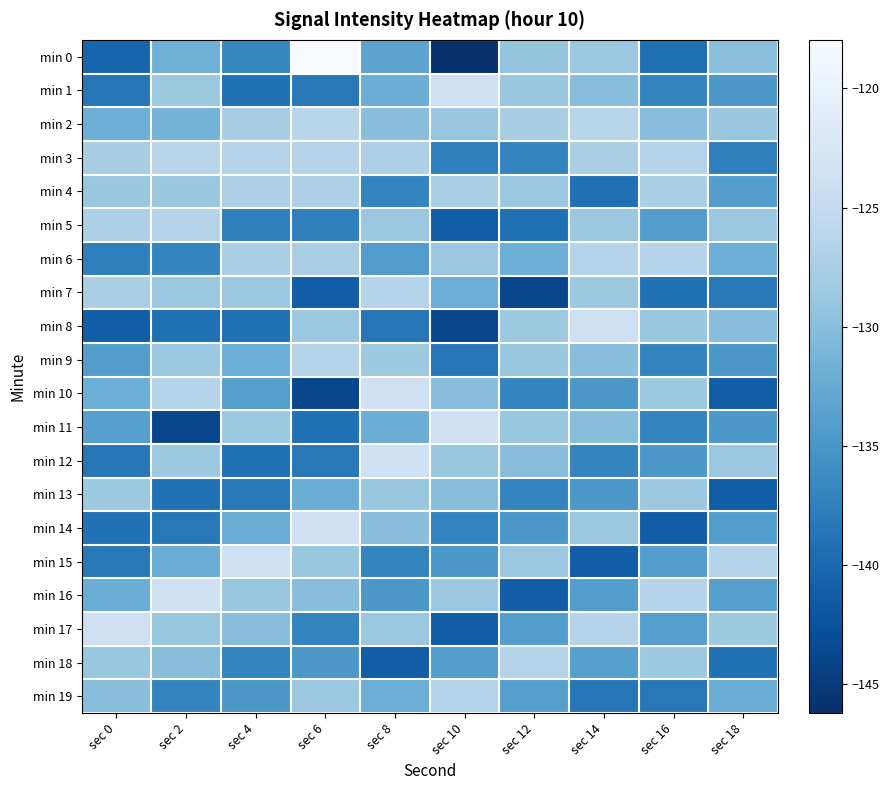

How many distinct data groups are displayed?

20